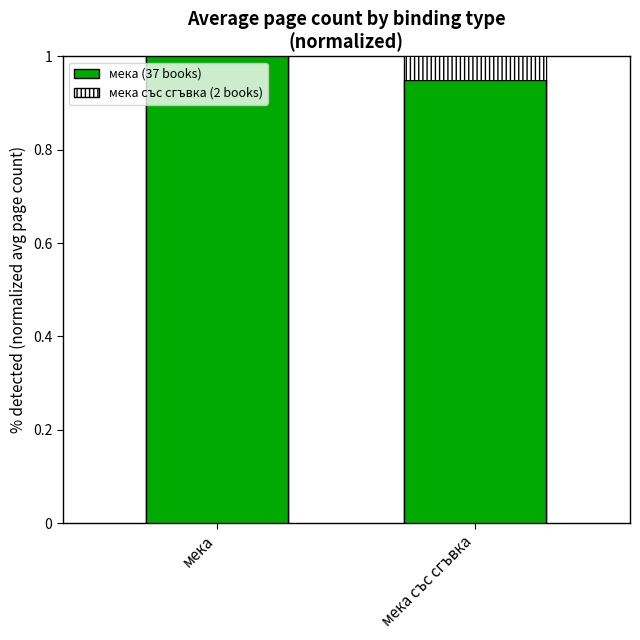

The value at мека със сгъвка is 1.5. True or false?

False